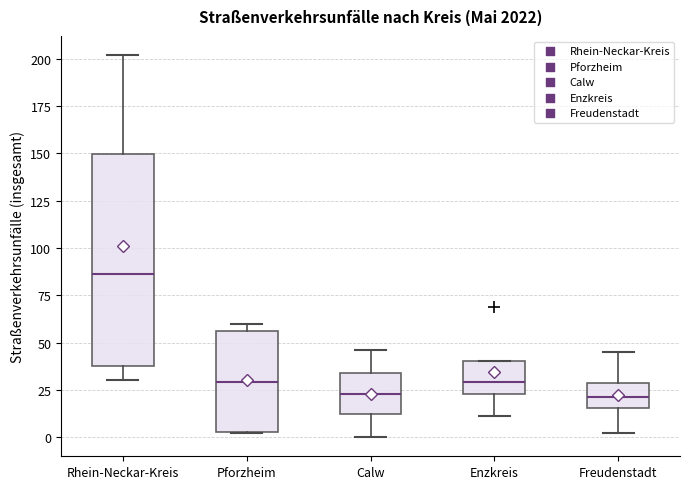

Where is the lower edge of the box for Rhein-Neckar-Kreis on the y-axis? The values are not printed on the chart, so give them approximately, as read against the axis.

40